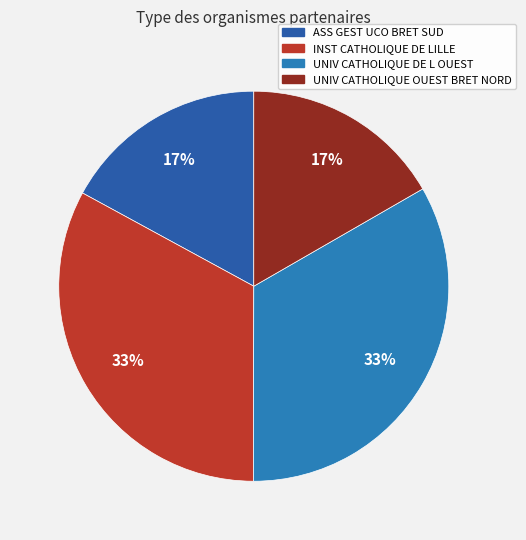

Rank the categories by value from highest to lowest.

UNIVERSITE CATHOLIQUE DE L OUEST, INSTITUT CATHOLIQUE DE LILLE, ASS GEST UNIVERSITE CATHO OUEST BRET SUD, UNIVERSITE CATHOLIQUE OUEST BRETAGNENORD